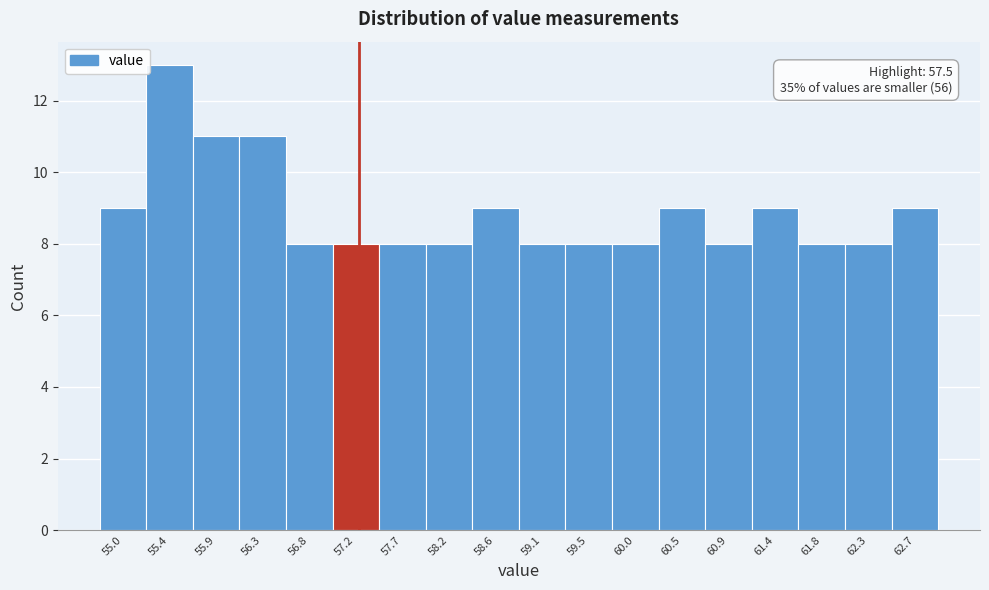

Reading left to right, transcribe all the data shown in this chart.

9	13	11	11	8	8	8	8	9	8	8	8	9	8	9	8	8	9